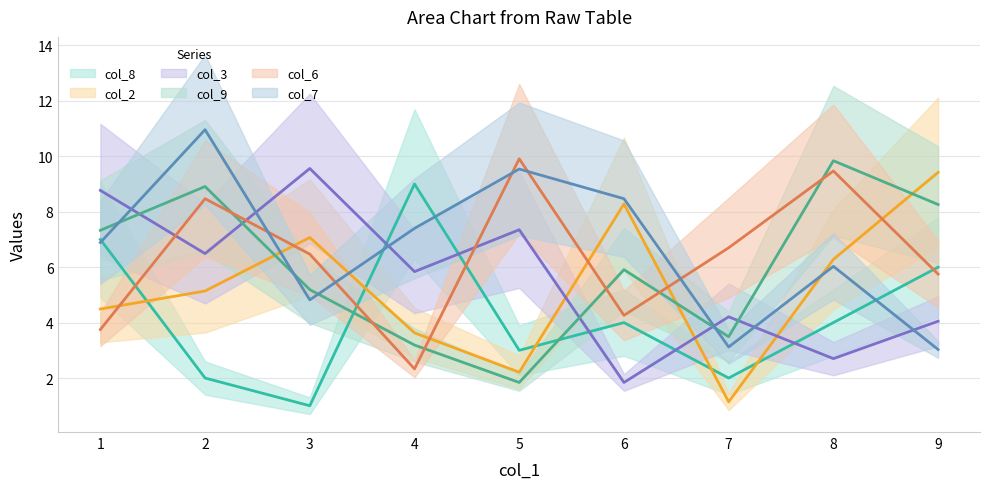

What is the approximate value of col_7 line at 8?

6.0